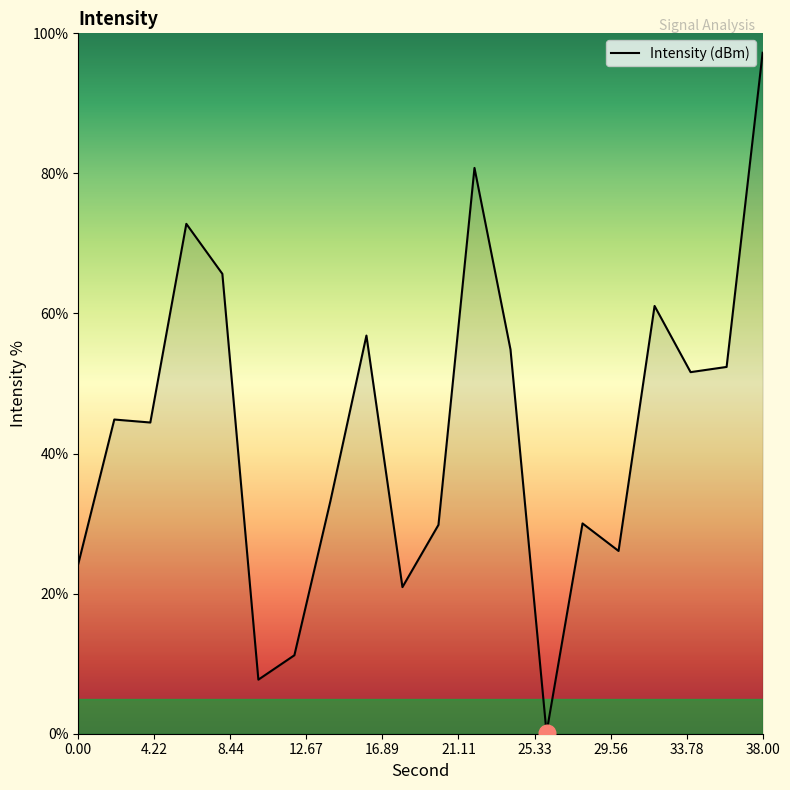

How many lines are shown in the chart?

1